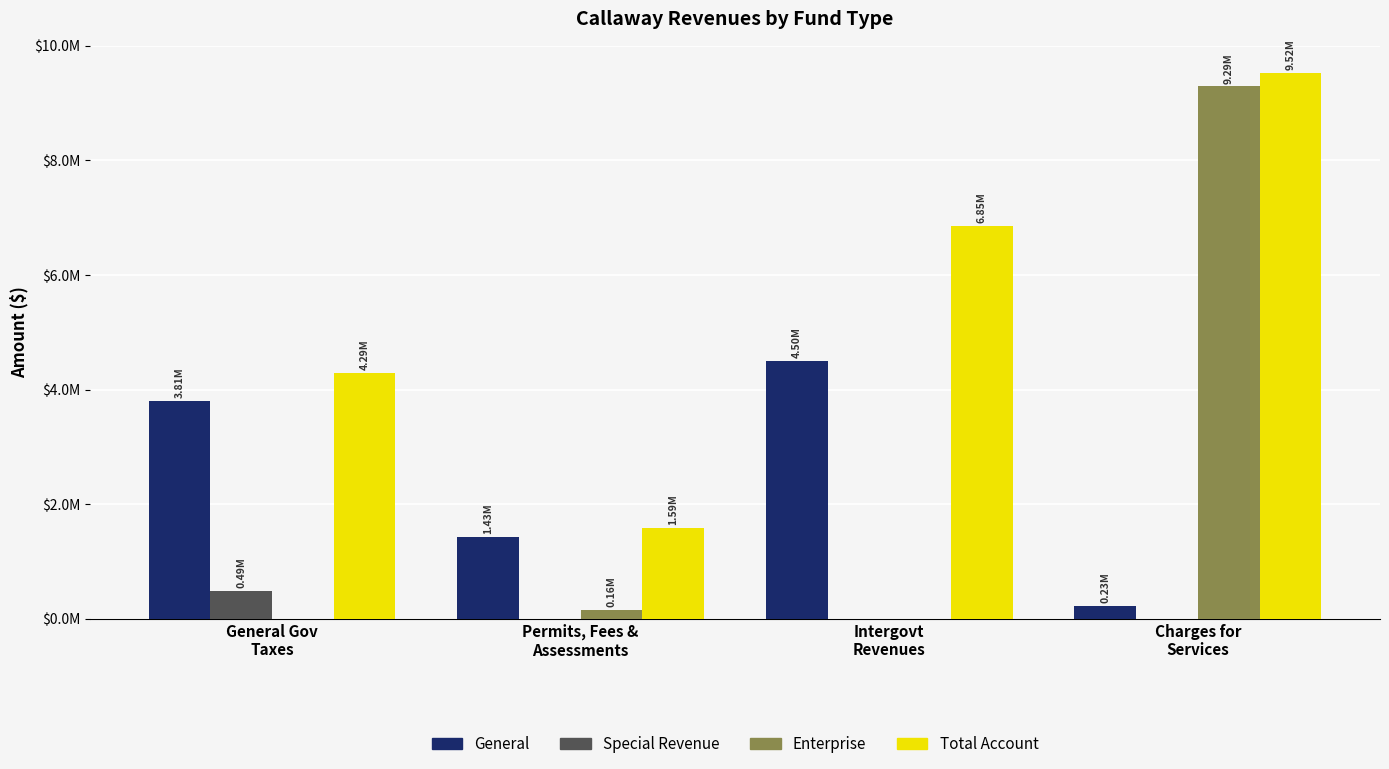

Rank the series at General Gov
Taxes from highest to lowest value.

Total Account, General, Special Revenue, Enterprise